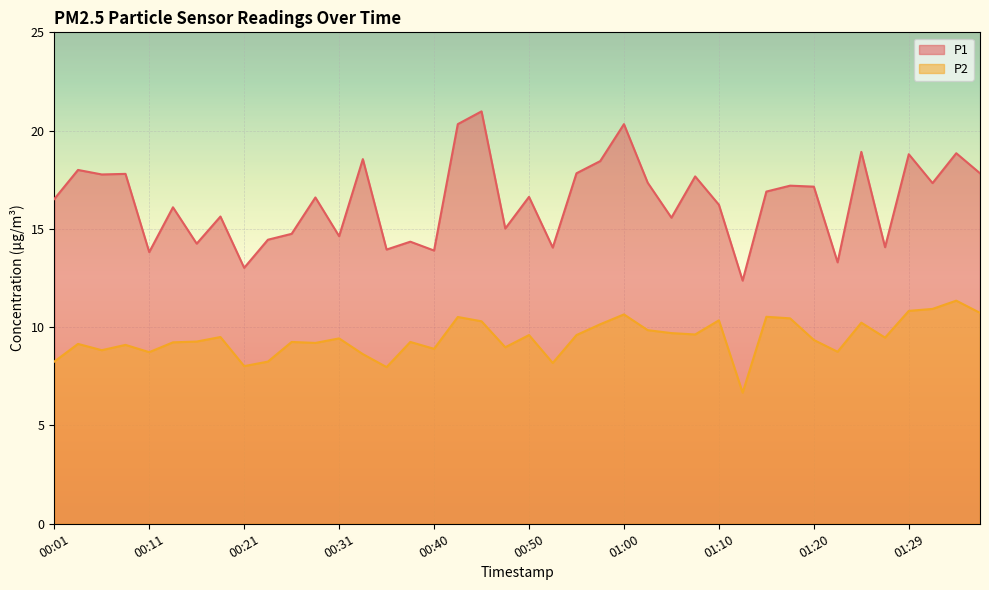

True or false: P1 has a value of 24.6 at 00:09.

False